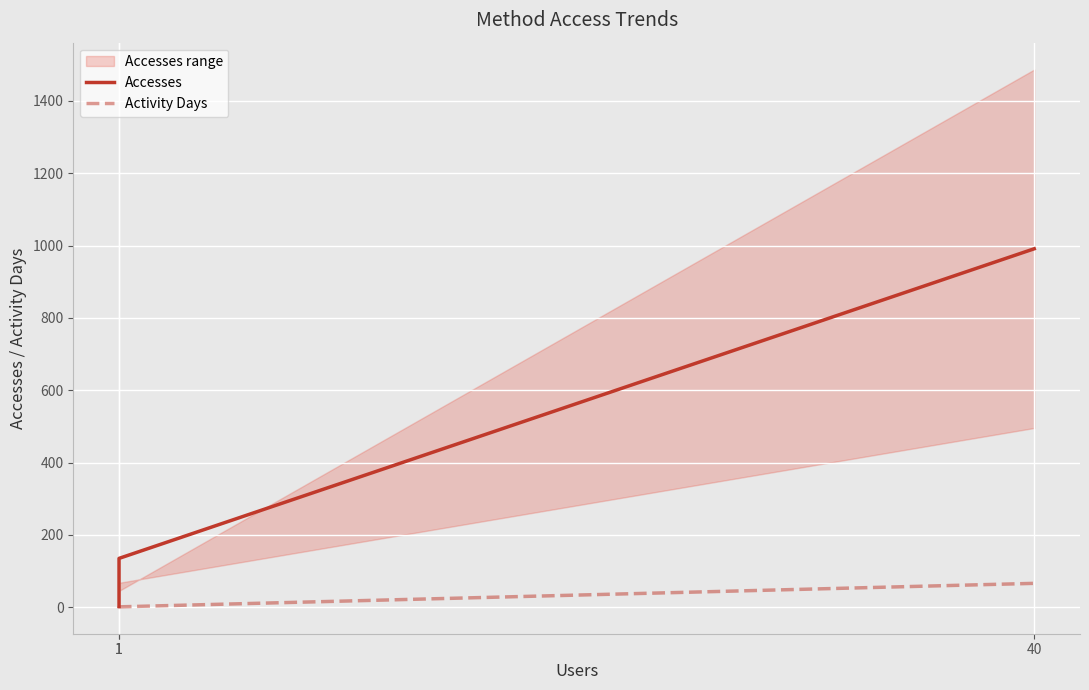

Between 1 and 1, which is larger?

1